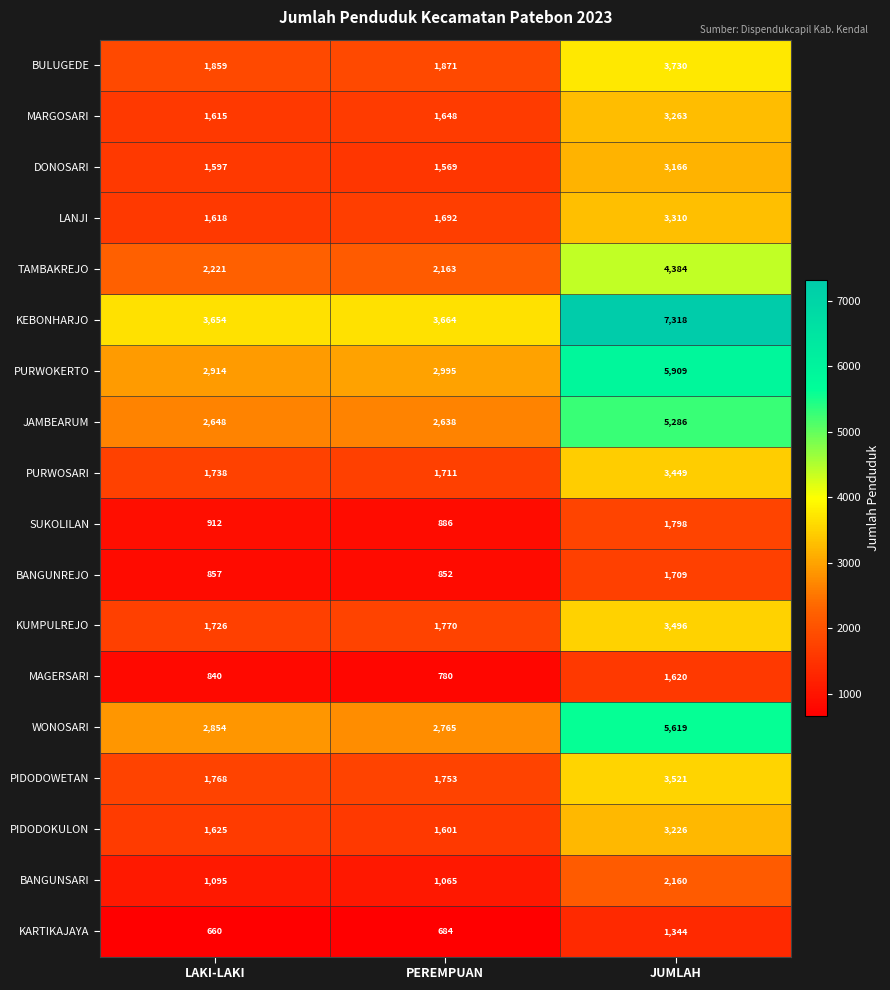

What is the minimum value shown in the chart?

660